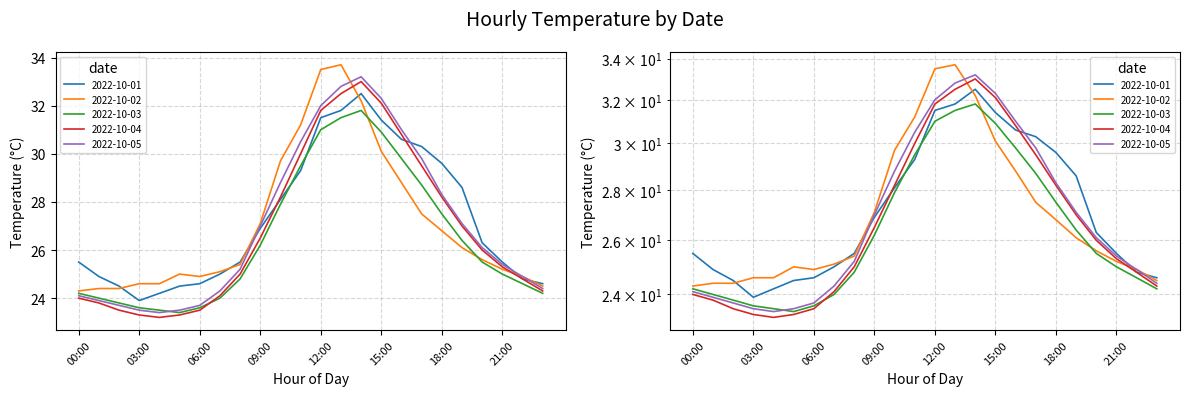

What is the label of the 4th point from the left?

03:00